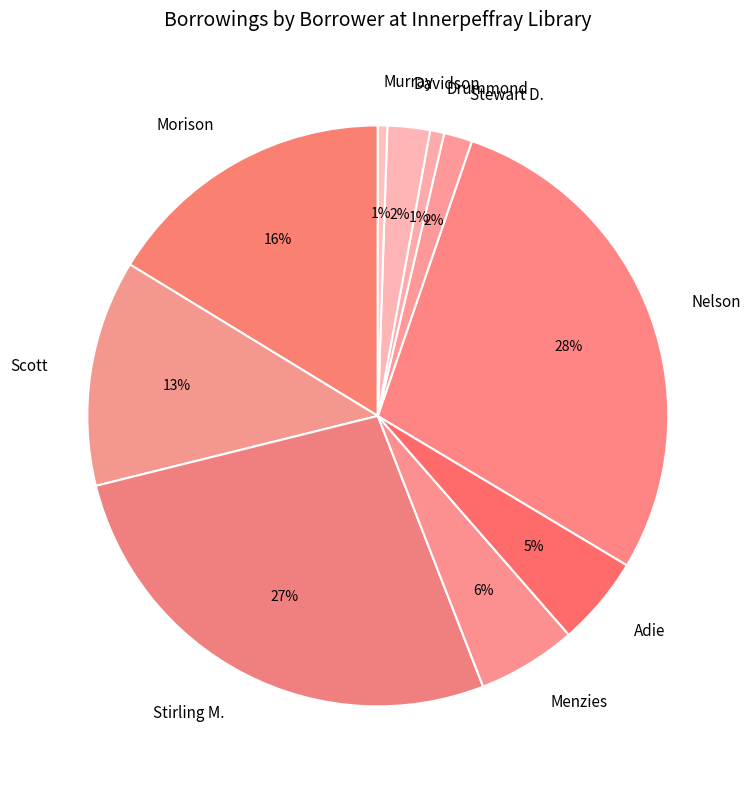

Count the number of slices in the pie.

10